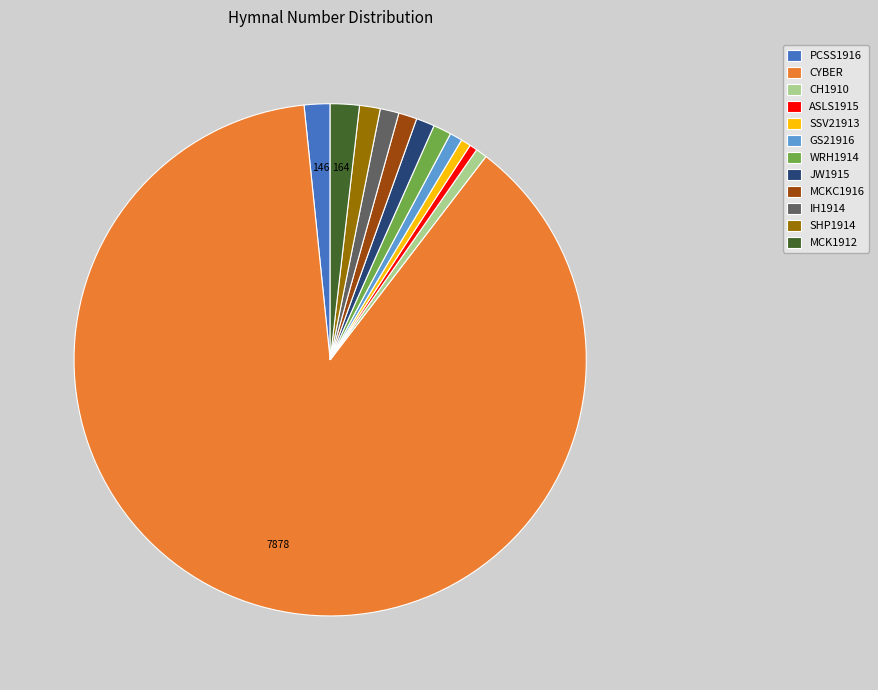

What is the ratio of the value at SHP1914 to the value at JW1915?

1.1